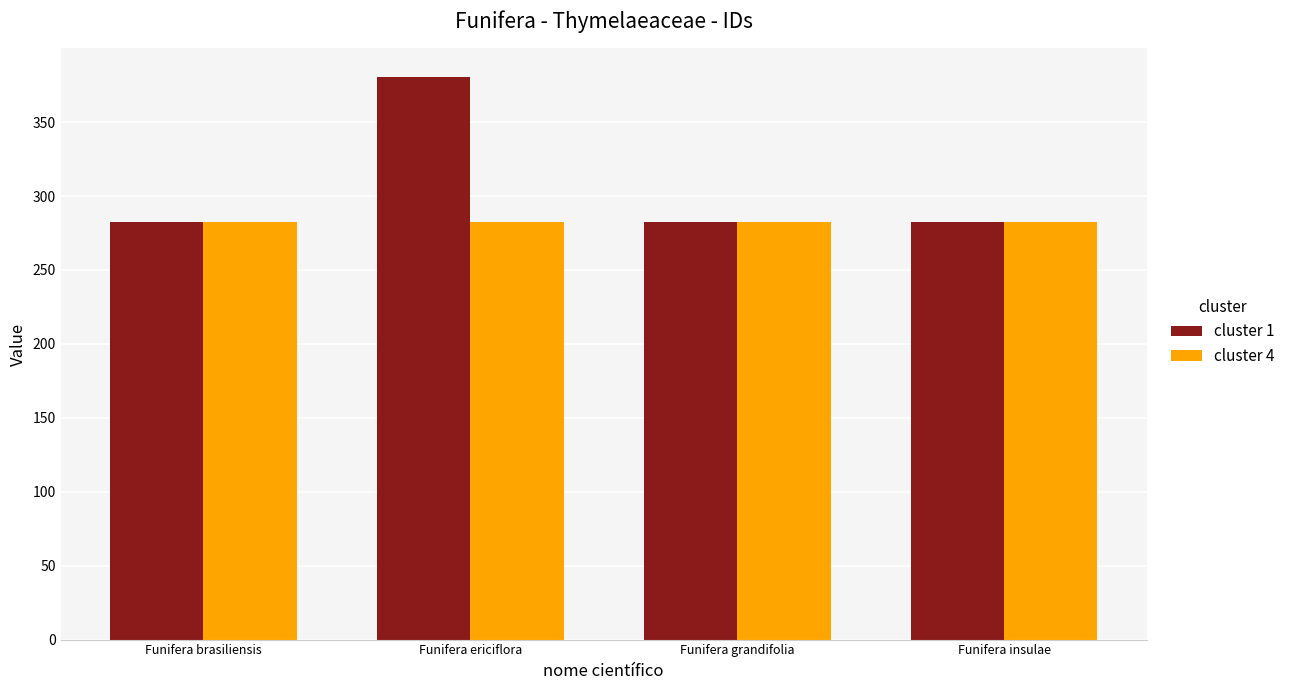

Which series has the largest range (max minus min)?

cluster 1